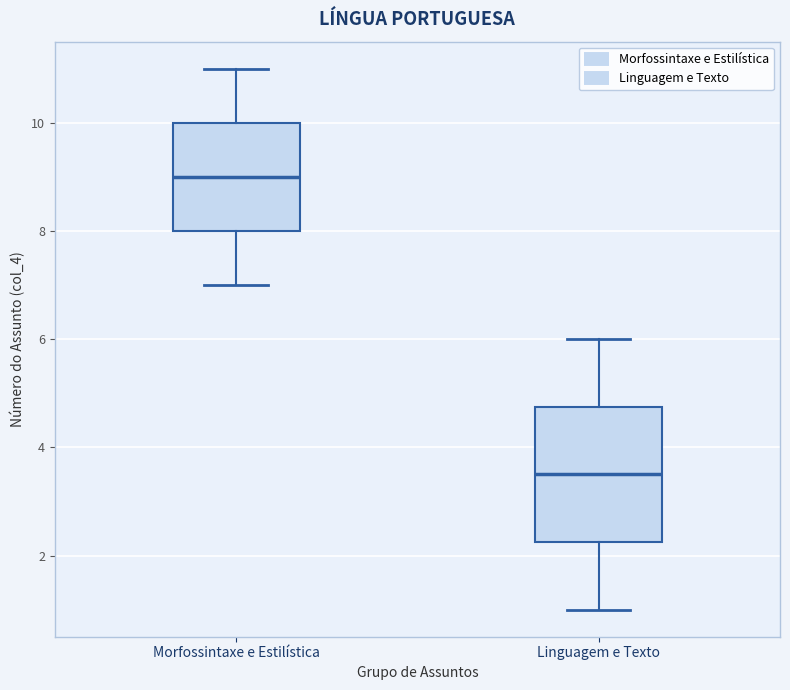

Reading left to right, transcribe this box plot: for each box, give where its median line is, the range the box spans, and where its two whiskers end, as read against the y-axis. The values are not printed on the chart, so give them approximately, as read against the axis.

Morfossintaxe e Estilística: median 9.0, box 8.0 to 10.0, whiskers 7.0 to 11.0
Linguagem e Texto: median 3.6, box 2.2 to 4.8, whiskers 1.0 to 6.0